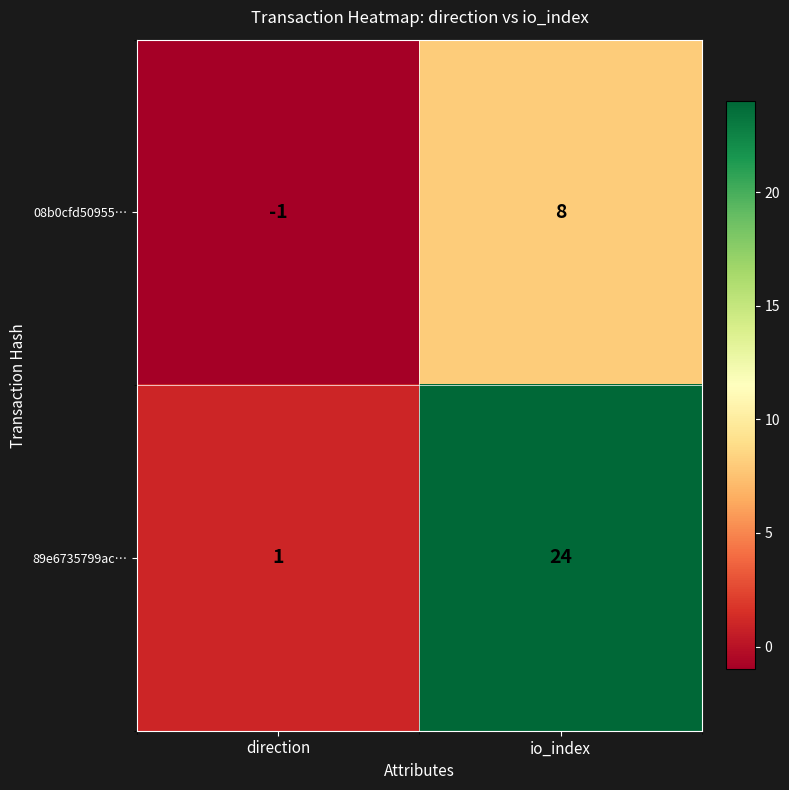

Rank the series by their average value, from highest to lowest.

89e6735799ac…, 08b0cfd50955…